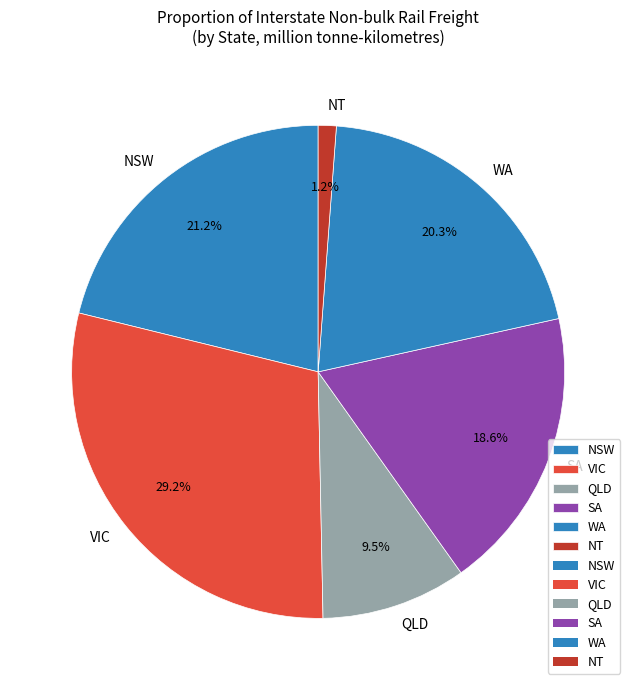

How much of the chart is everything except NT?

98.8%